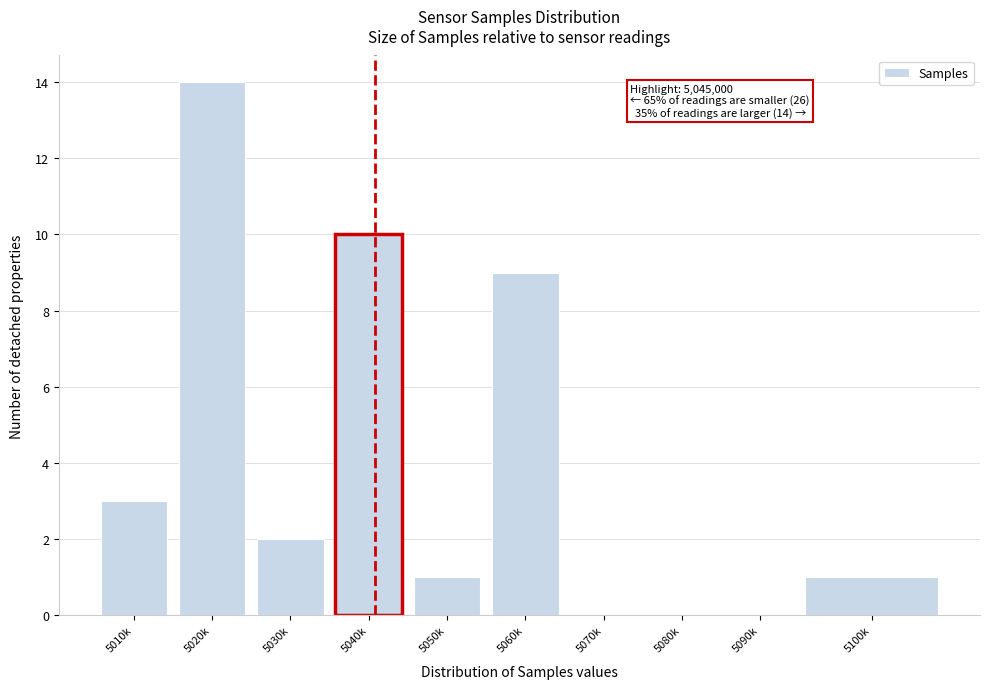

Reading left to right, extract all data points from this chart.

5010k=3	5020k=14	5030k=2	5040k=10	5050k=1	5060k=9	5070k=0	5080k=0	5090k=0	5100k=1